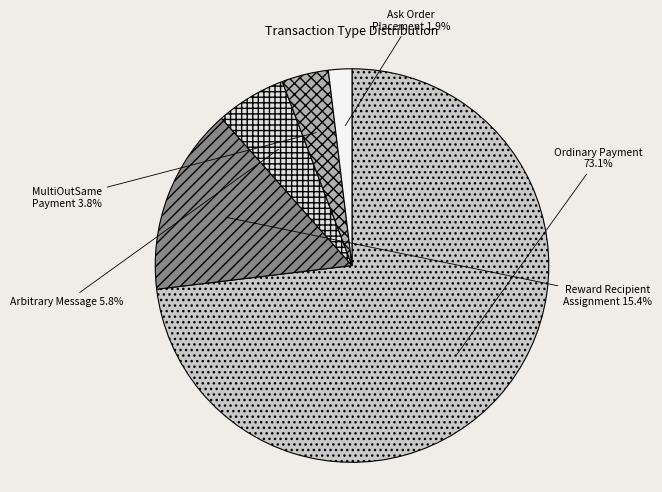

What is the largest slice in the pie chart?

Ordinary Payment